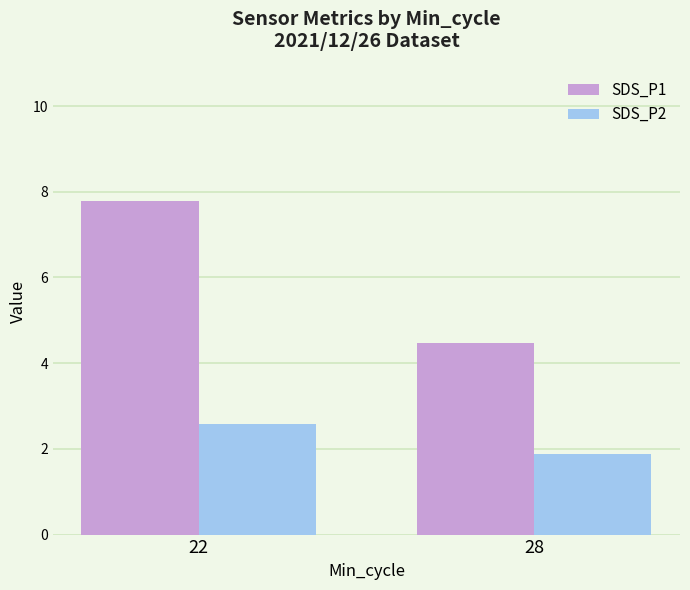

How many bars are there in each group?

2